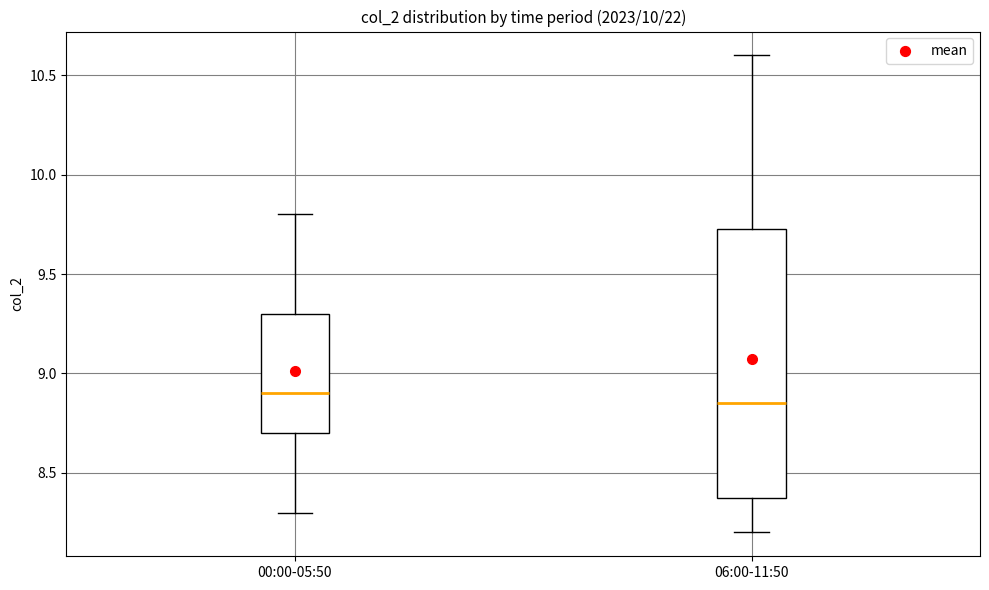

Where is the lower edge of the box for 06:00-11:50 on the y-axis? The values are not printed on the chart, so give them approximately, as read against the axis.

8.40